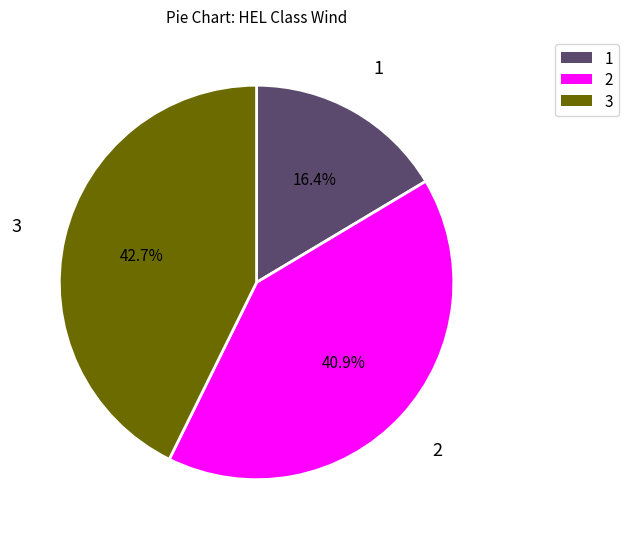

The 2 slice represents 27% of the pie. True or false?

False